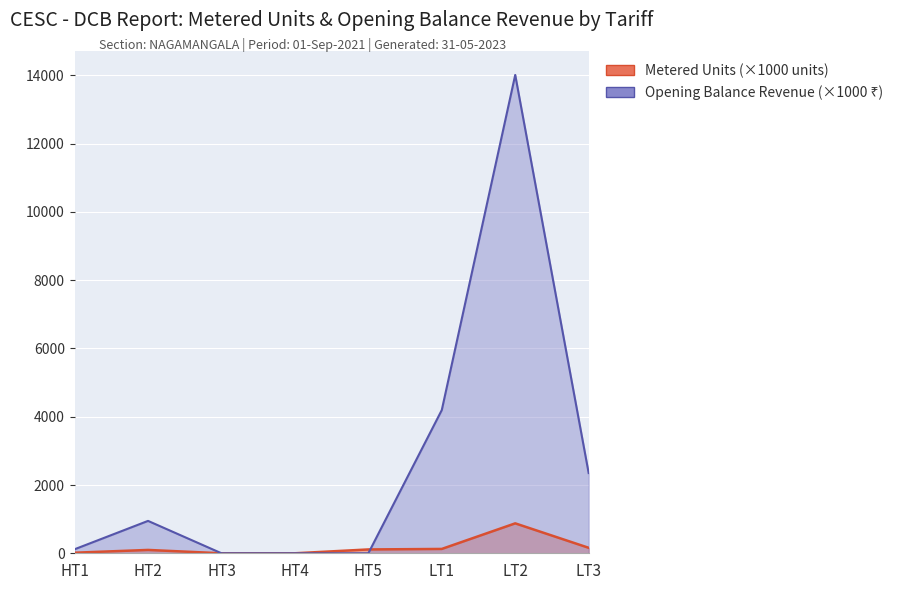

How many lines are shown in the chart?

2